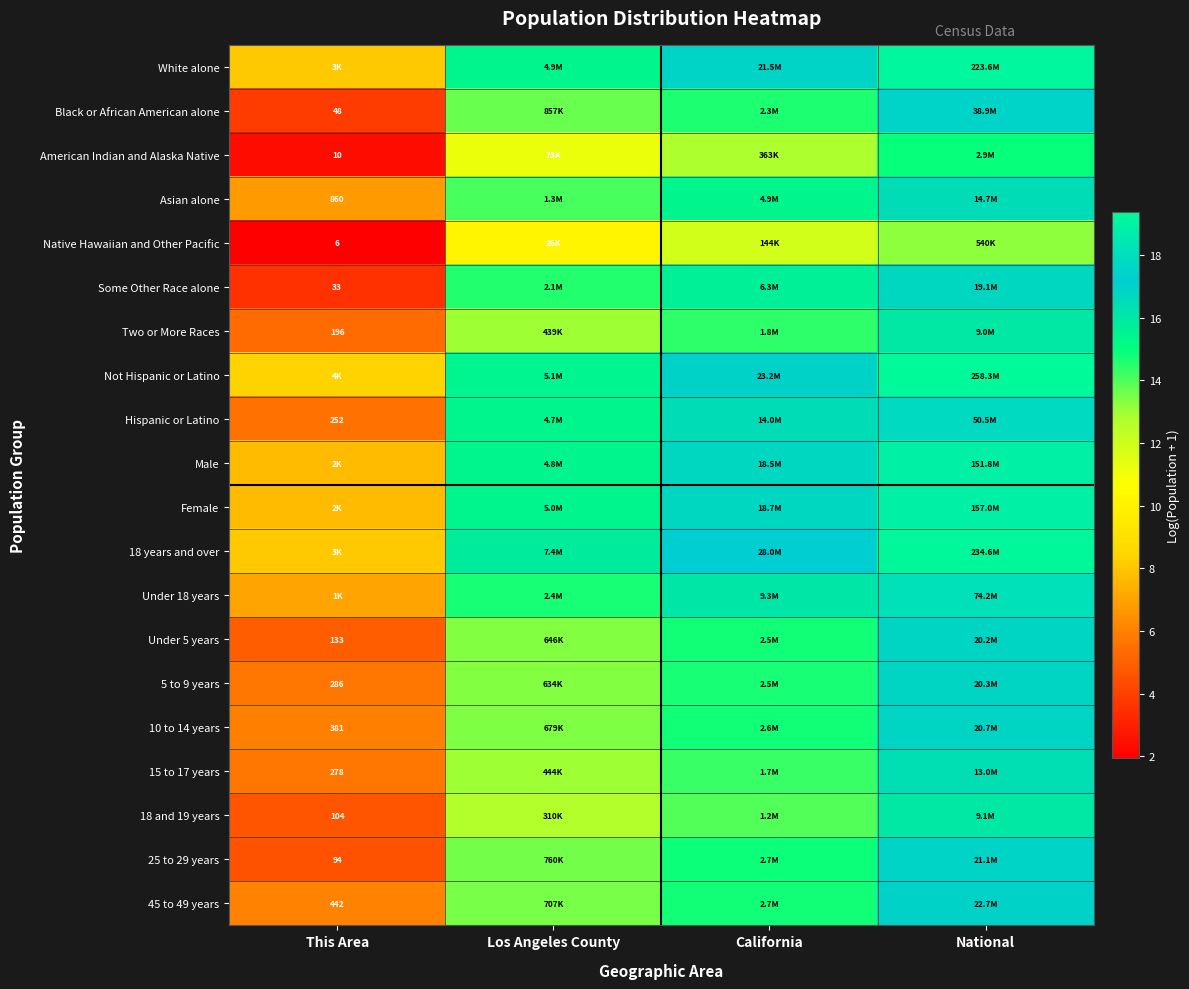

Rank the categories by Two or More Races value from lowest to highest.

This Area, Los Angeles County, California, National